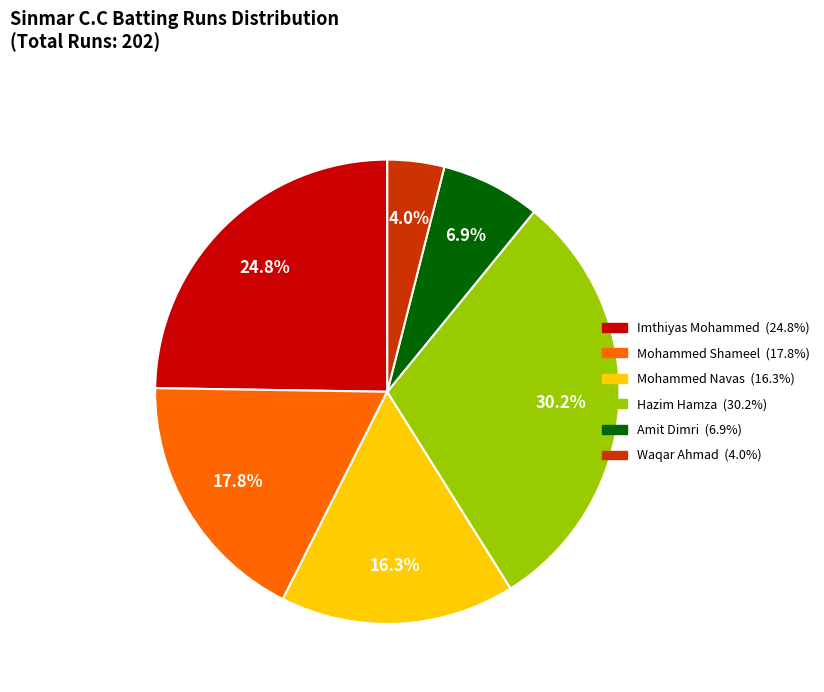

Is there any slice that represents more than half of the pie?

No